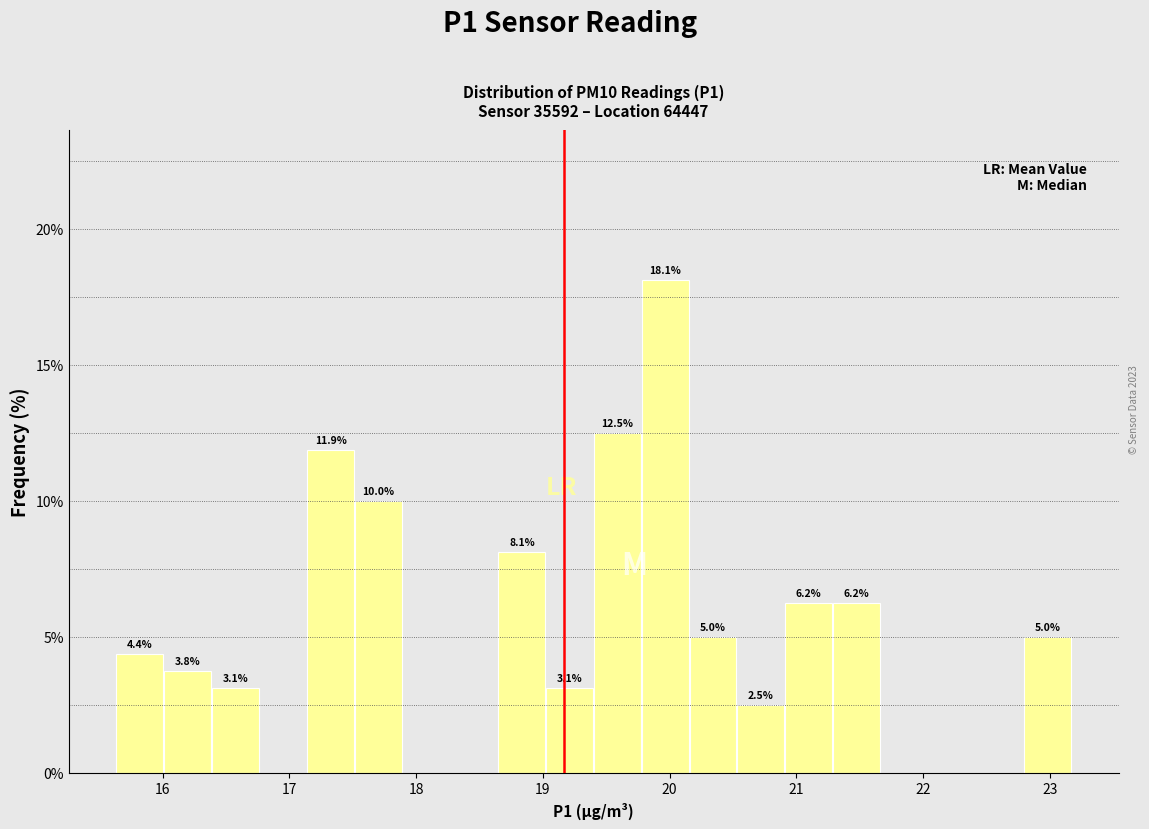

Read against the x-axis, roughly where is the centre of the tallest bar?

20.0